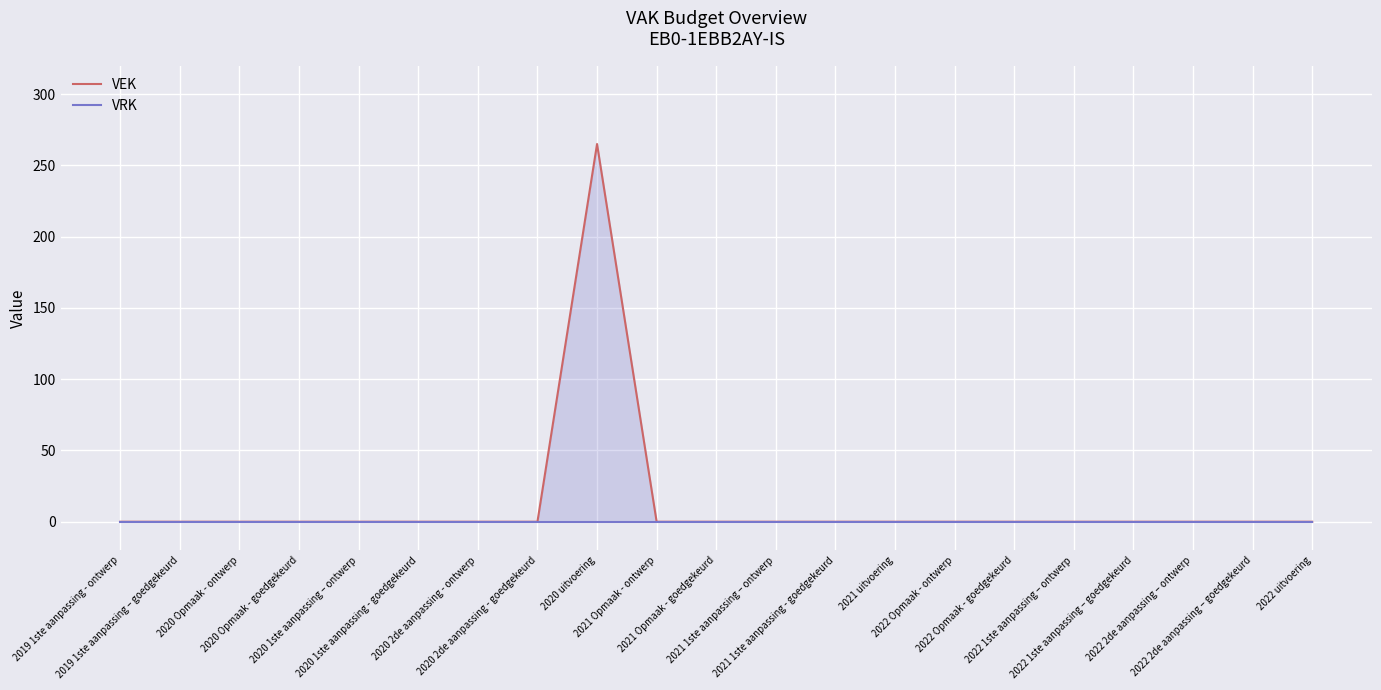

Which series has the largest total across all categories?

VEK